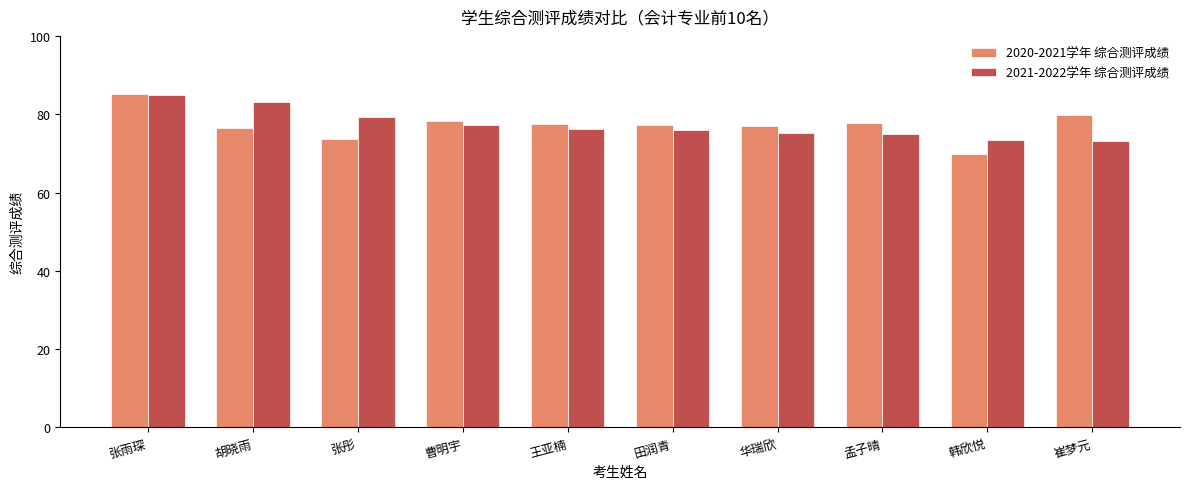

What are all the series names shown in the legend?

2020-2021学年 综合测评成绩, 2021-2022学年 综合测评成绩